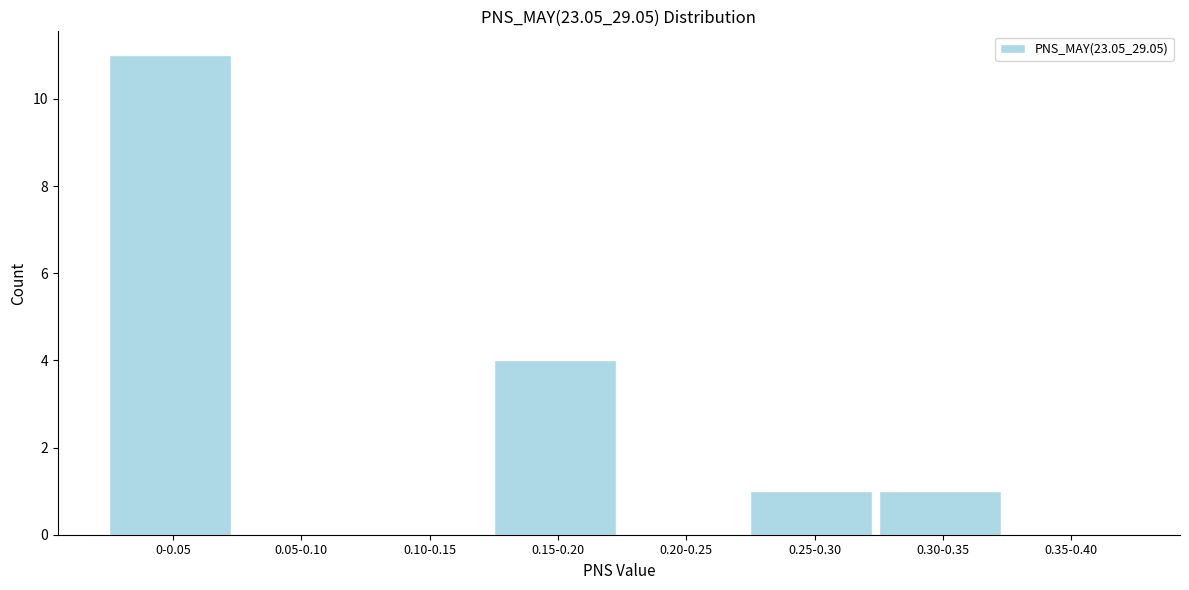

Reading left to right, extract all data points from this chart.

0-0.05=11	0.05-0.10=0	0.10-0.15=0	0.15-0.20=4	0.20-0.25=0	0.25-0.30=1	0.30-0.35=1	0.35-0.40=0